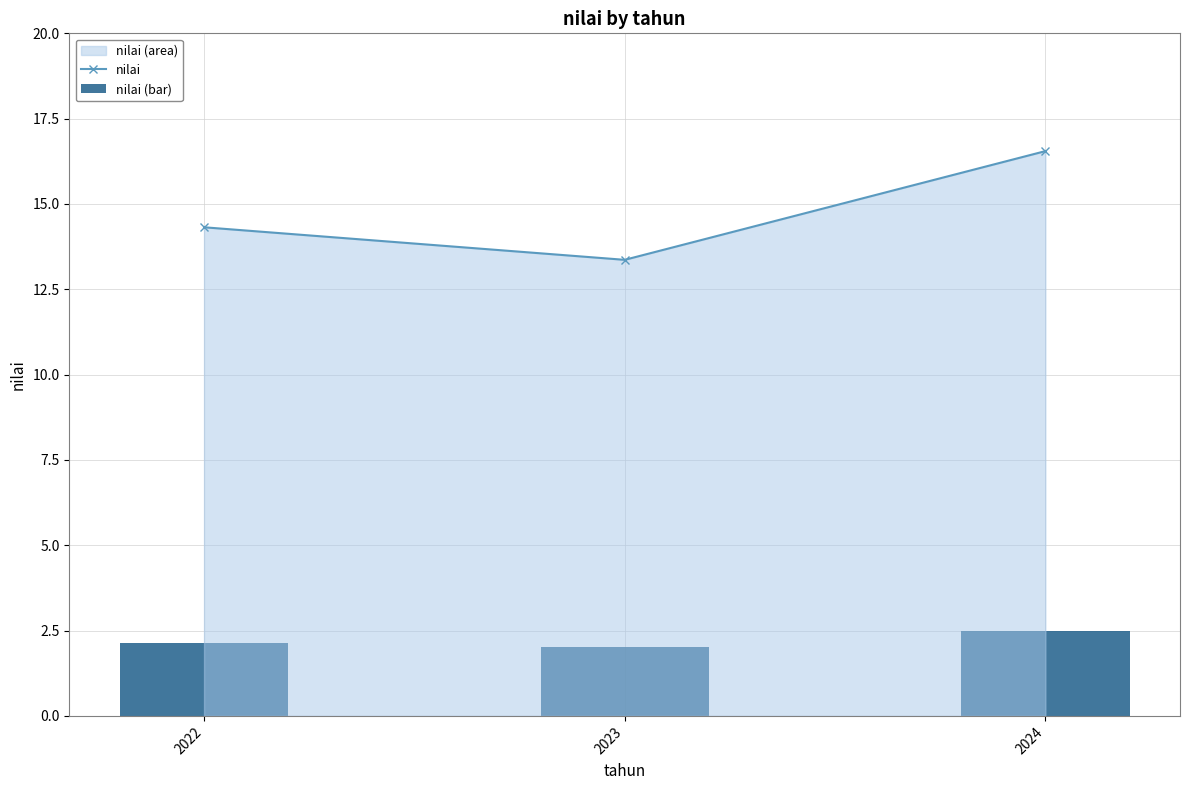

Which category has the lowest value in the nilai (bar) series?

2023